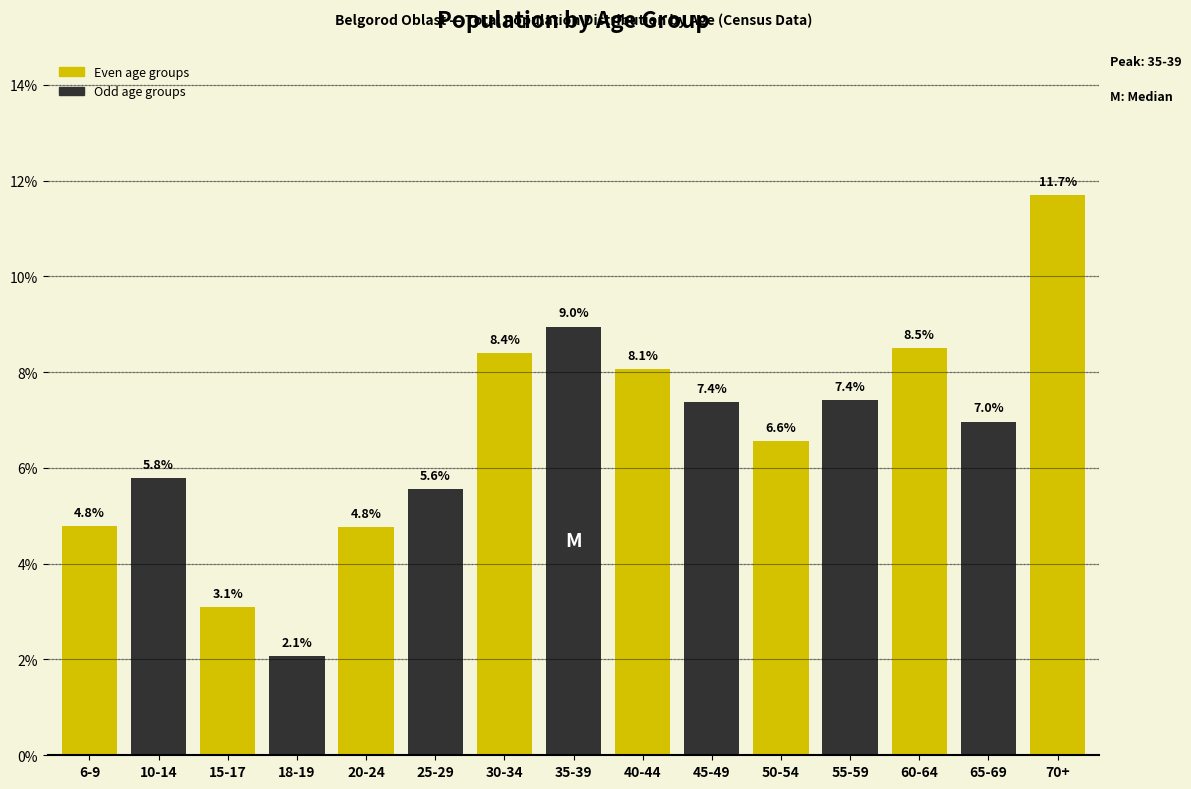

Reading left to right, extract all data points from this chart.

6-9=4.8	10-14=5.8	15-17=3.1	18-19=2.1	20-24=4.8	25-29=5.6	30-34=8.4	35-39=9.0	40-44=8.1	45-49=7.4	50-54=6.6	55-59=7.4	60-64=8.5	65-69=7.0	70+=11.7